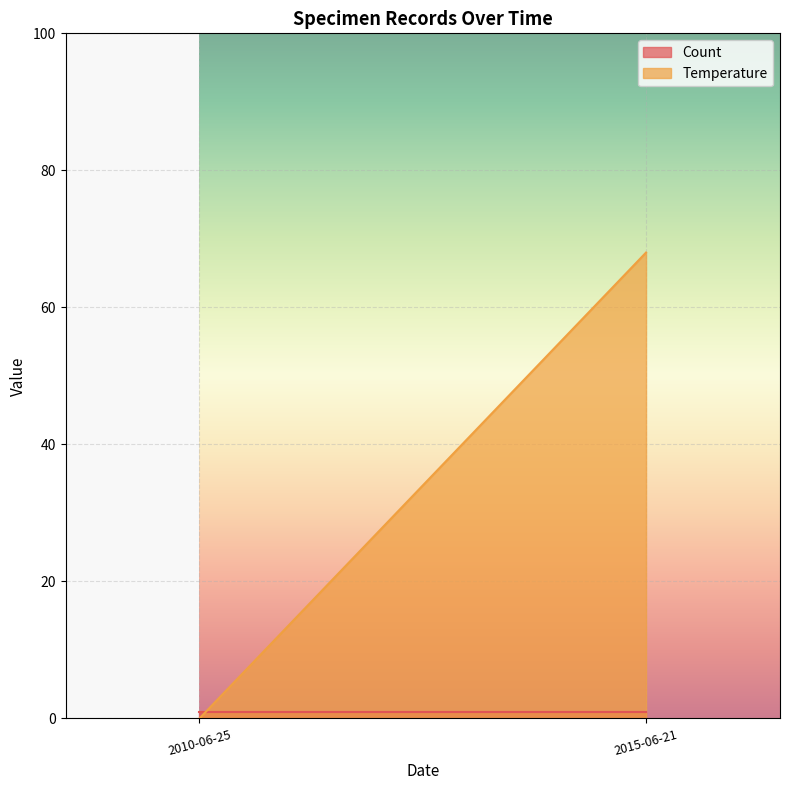

What are all the series names shown in the legend?

Count, Temperature